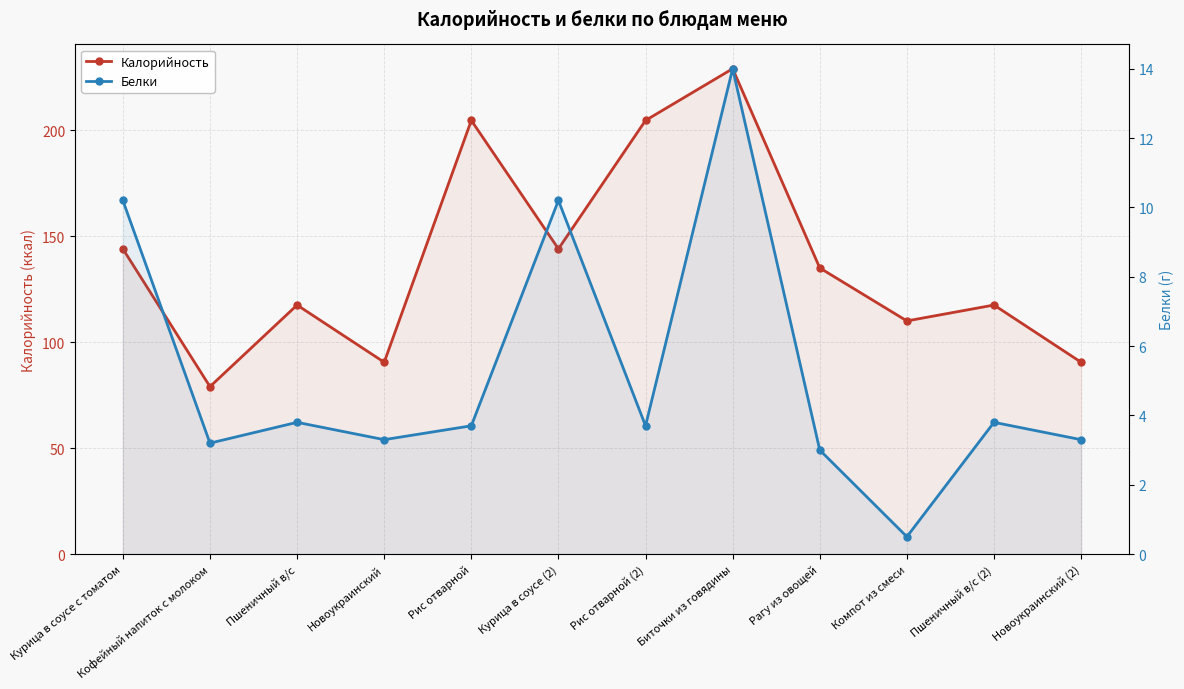

What is the minimum value shown in the chart?

0.5